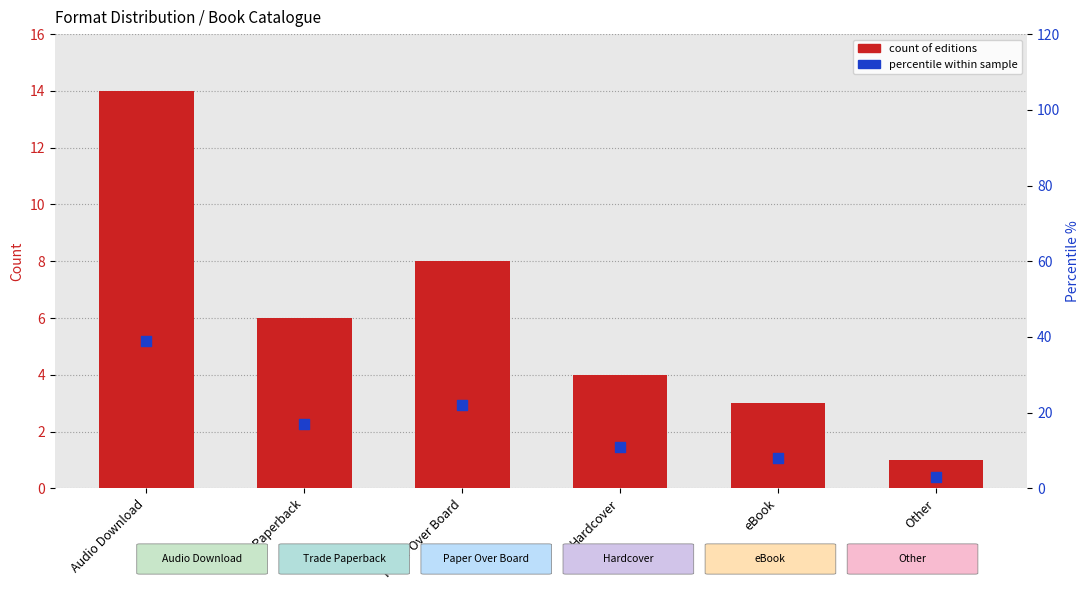

At how many categories does at least one series exceed 32?

1